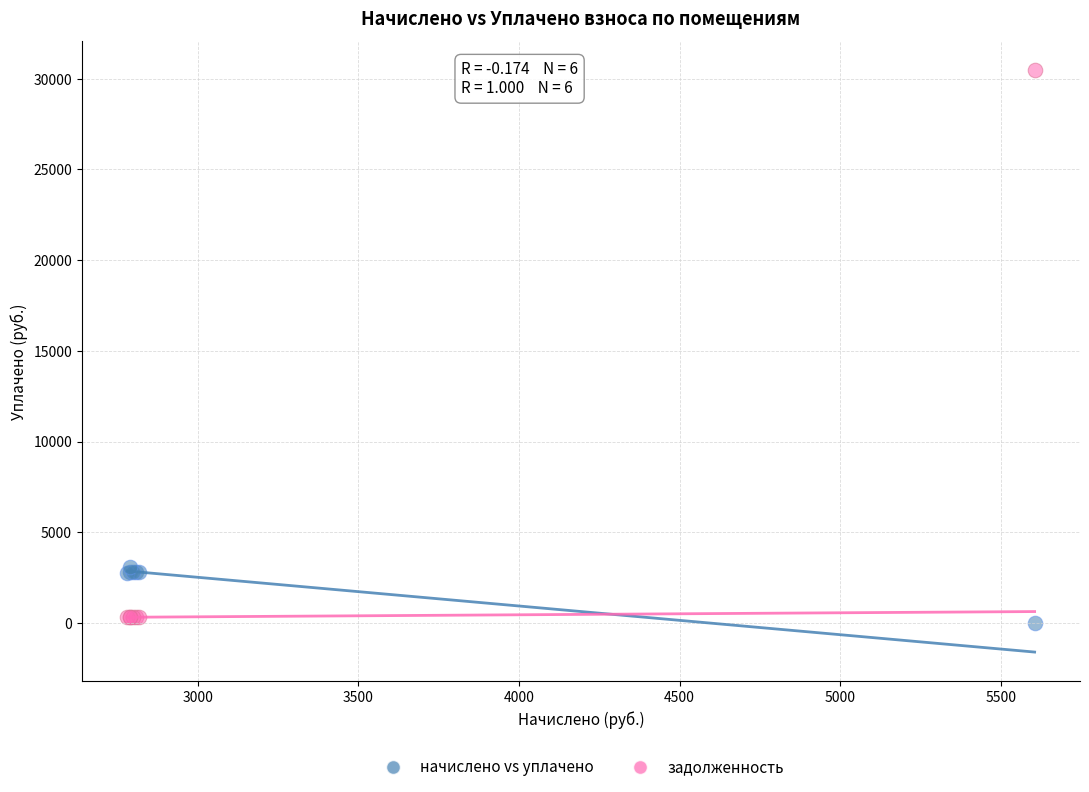

Which series reaches the maximum Y coordinate?

задолженность